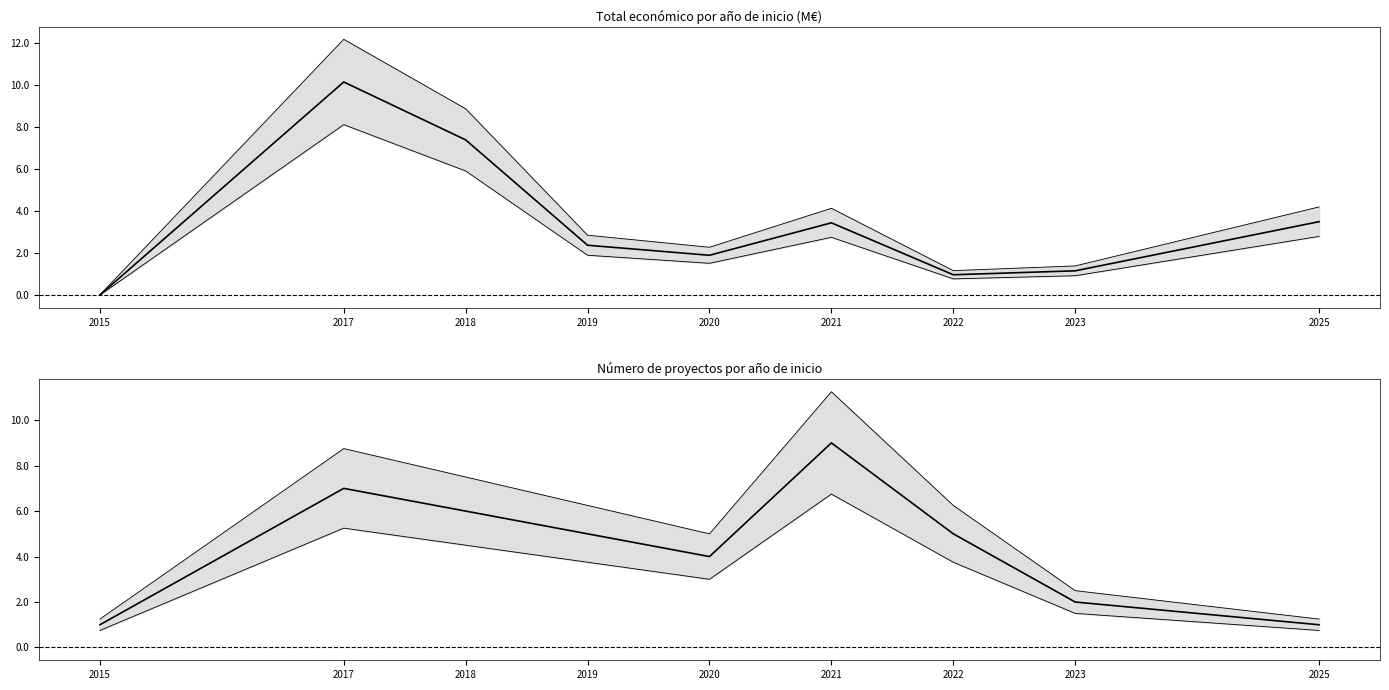

The value of Total económico (M€) at 2015 is 0.0. True or false?

False